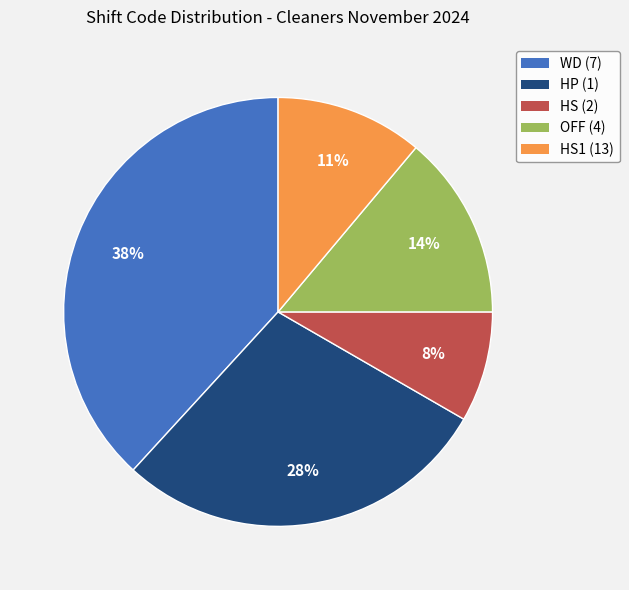

Is there any slice that represents more than half of the pie?

No